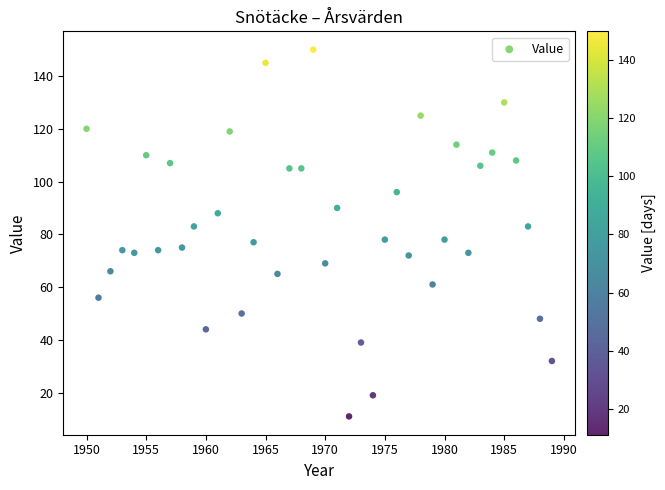

What is the range of Y values (max minus min)?

139